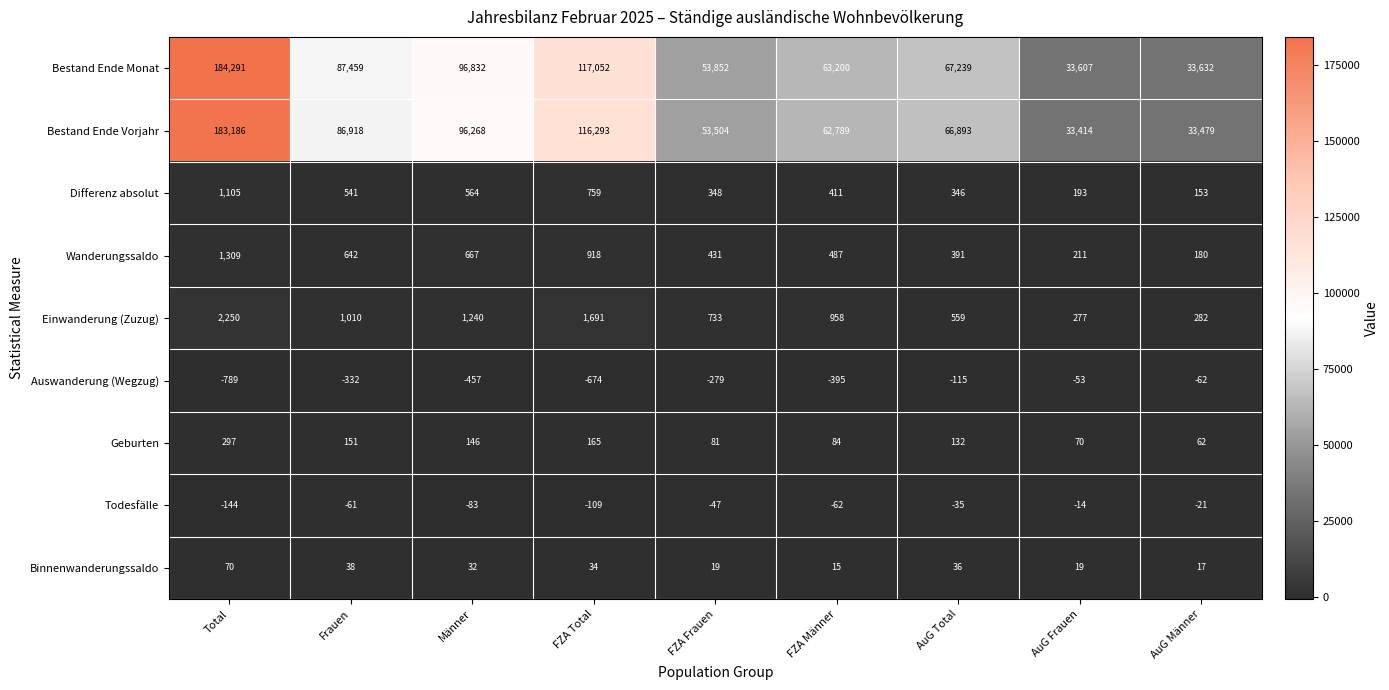

Between FZA Total and AuG Frauen, which series saw the biggest shift?

Bestand Ende Monat